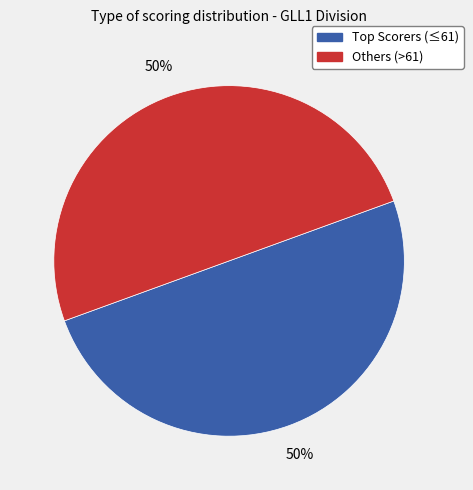

Count the number of slices in the pie.

2